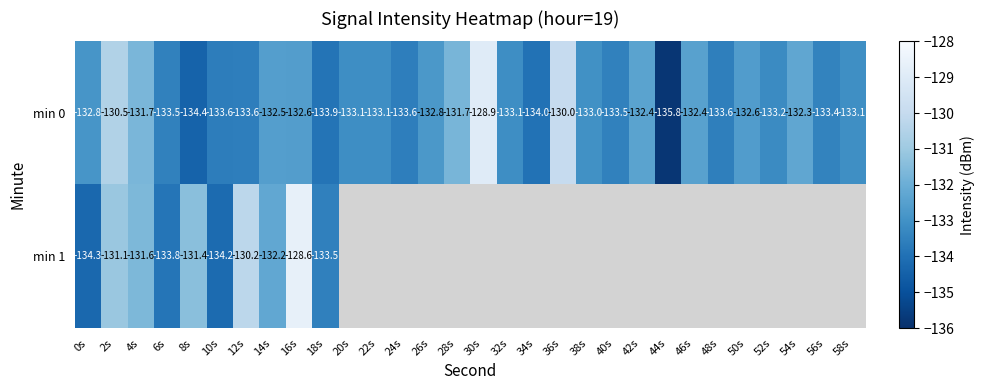

Which series changed the most between 38s and 44s?

min 0